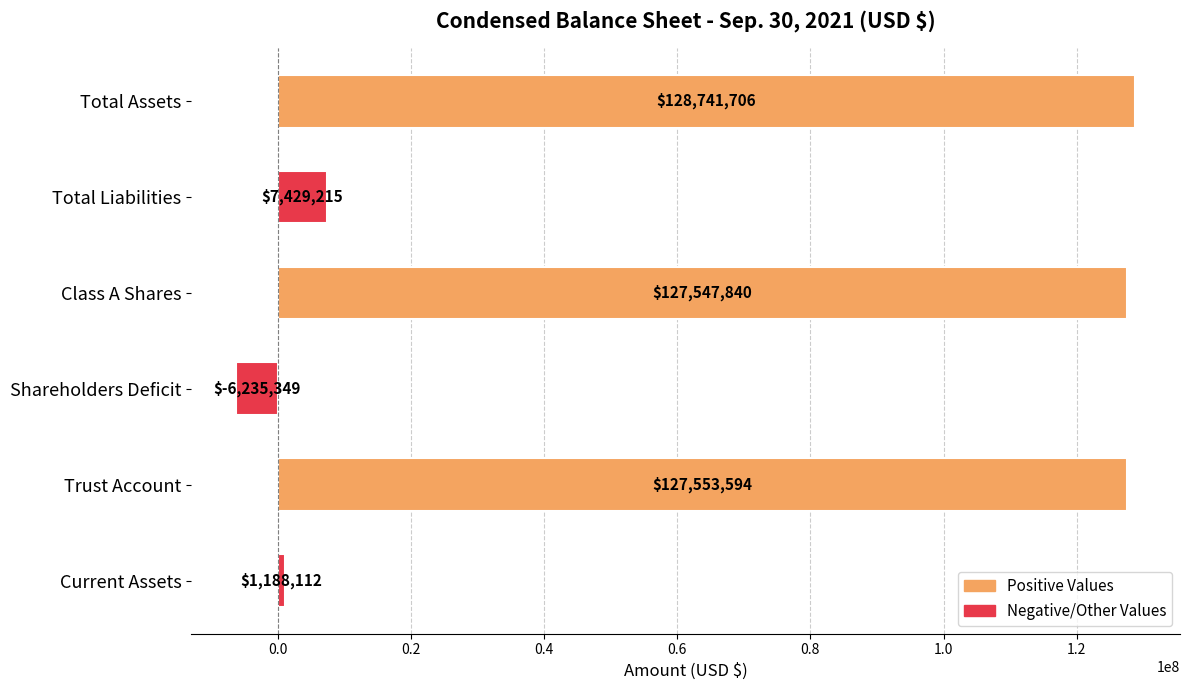

Where is the data nearest to the value 61253178?

Total Liabilities